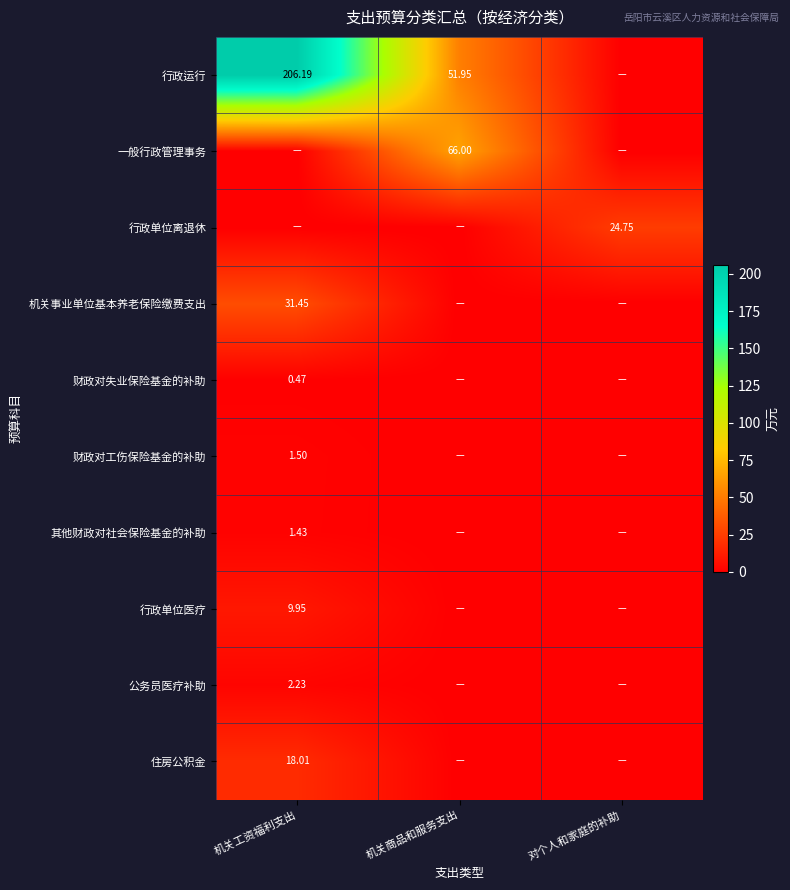

How many values in the 其他财政对社会保险基金的补助 series exceed 0?

1